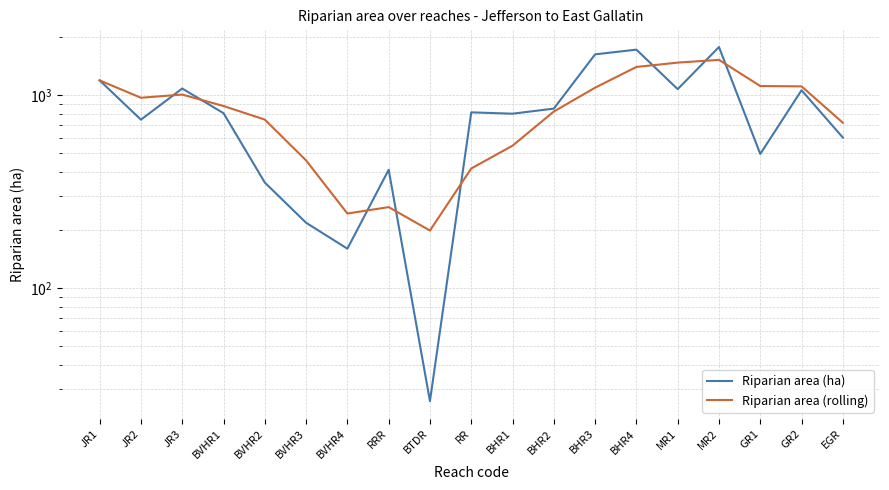

Which series changed the most between BTDR and EGR?

Riparian area (ha)